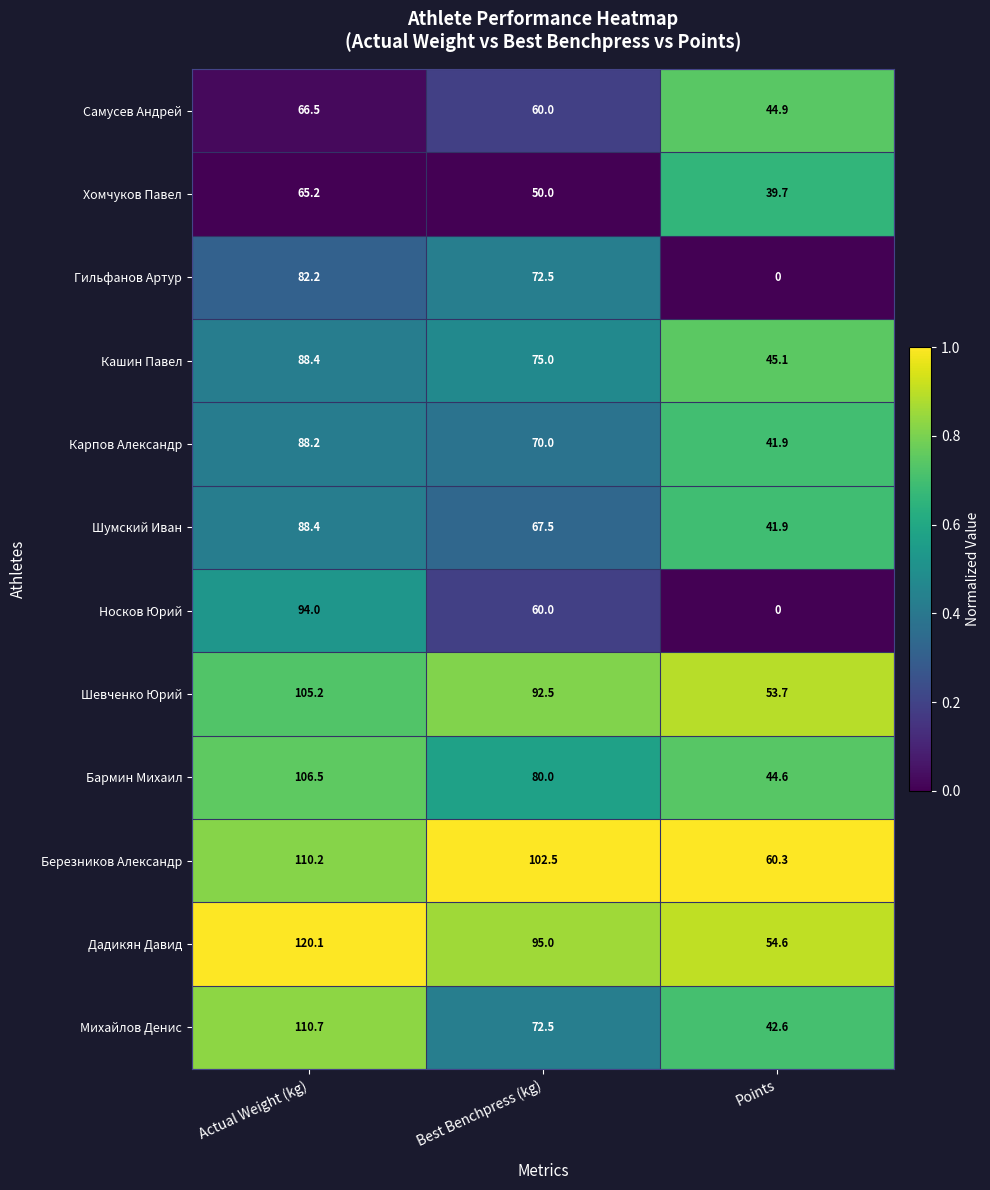

What is the sum of all Бармин Михаил values?

231.1